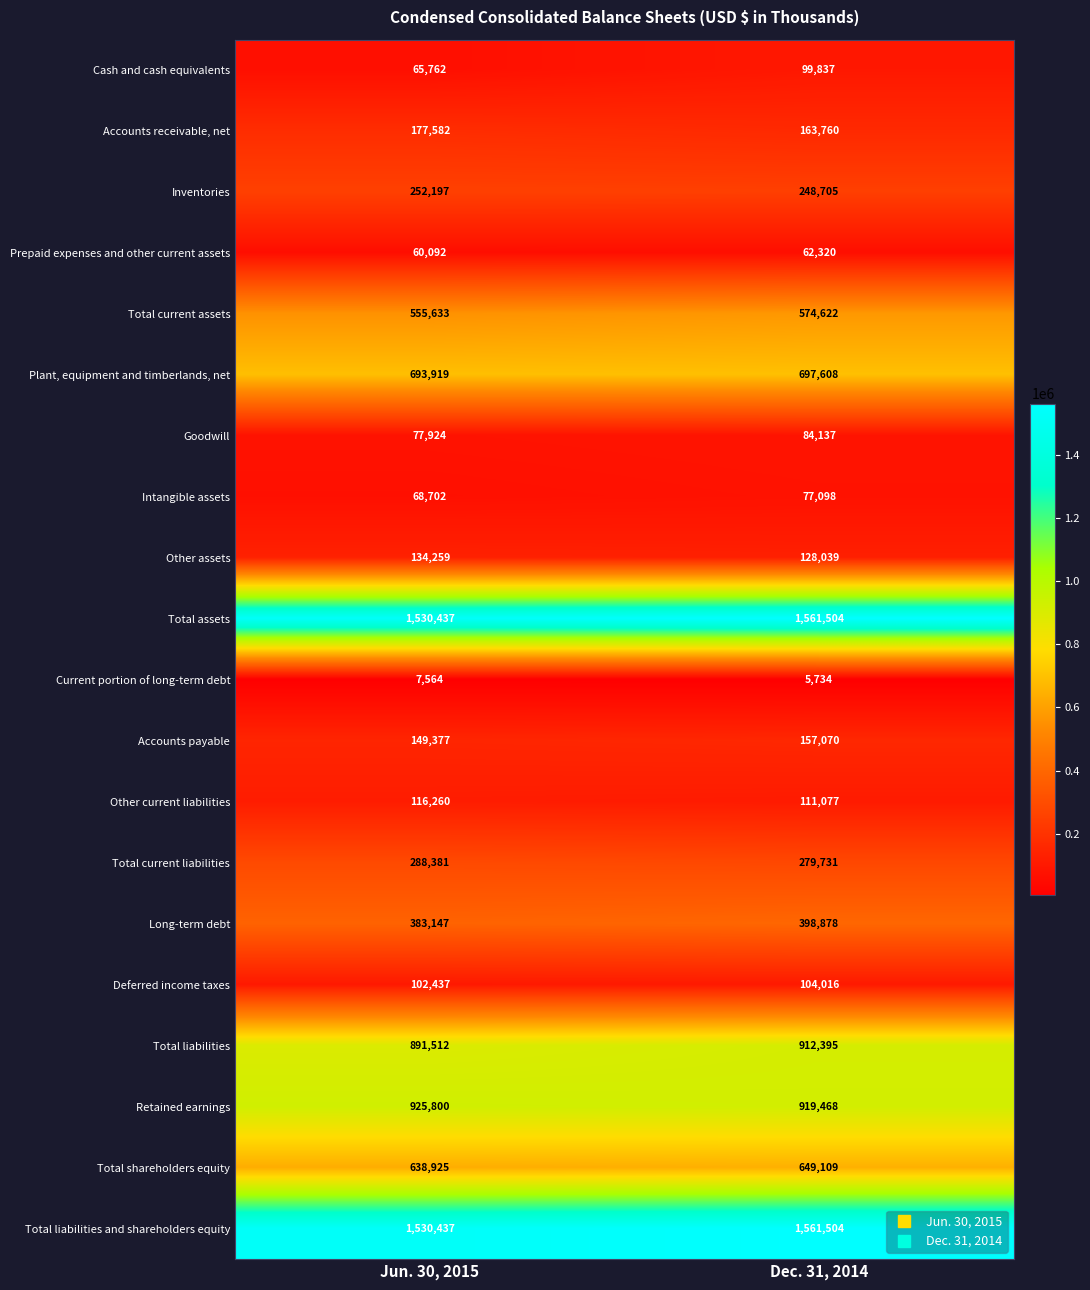

The Accounts receivable, net series shows 163760 at Dec. 31, 2014. True or false?

True